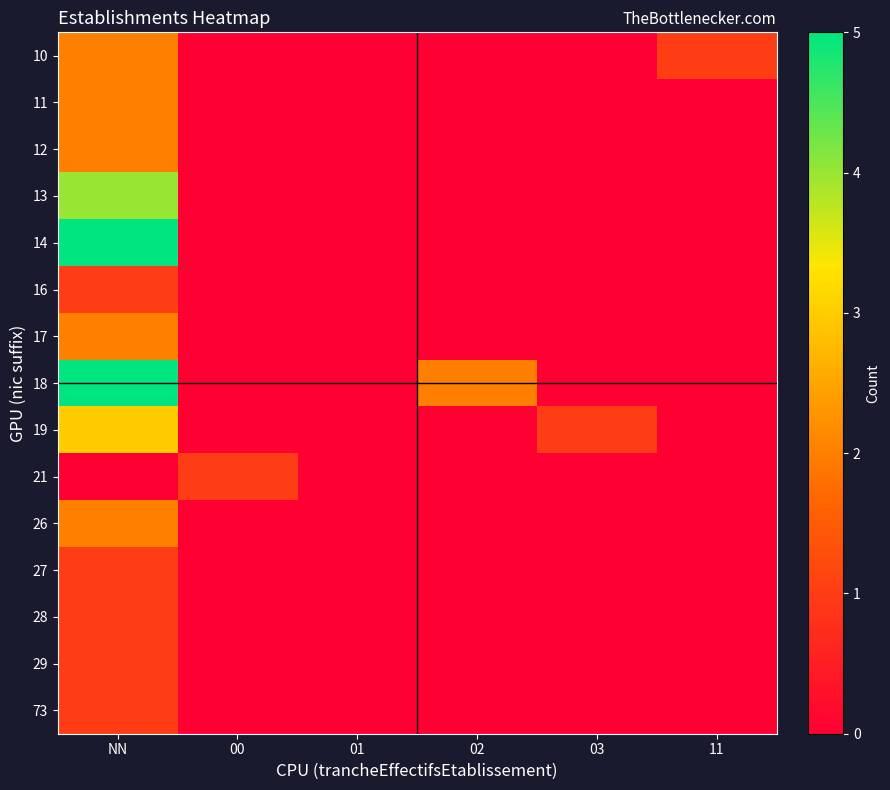

Reading left to right, list all the values displayed in this chart.

10: NN=2	00=0	01=0	02=0	03=0	11=1
11: NN=2	00=0	01=0	02=0	03=0	11=0
12: NN=2	00=0	01=0	02=0	03=0	11=0
13: NN=4	00=0	01=0	02=0	03=0	11=0
14: NN=5	00=0	01=0	02=0	03=0	11=0
16: NN=1	00=0	01=0	02=0	03=0	11=0
17: NN=2	00=0	01=0	02=0	03=0	11=0
18: NN=5	00=0	01=0	02=2	03=0	11=0
19: NN=3	00=0	01=0	02=0	03=1	11=0
21: NN=0	00=1	01=0	02=0	03=0	11=0
26: NN=2	00=0	01=0	02=0	03=0	11=0
27: NN=1	00=0	01=0	02=0	03=0	11=0
28: NN=1	00=0	01=0	02=0	03=0	11=0
29: NN=1	00=0	01=0	02=0	03=0	11=0
73: NN=1	00=0	01=0	02=0	03=0	11=0